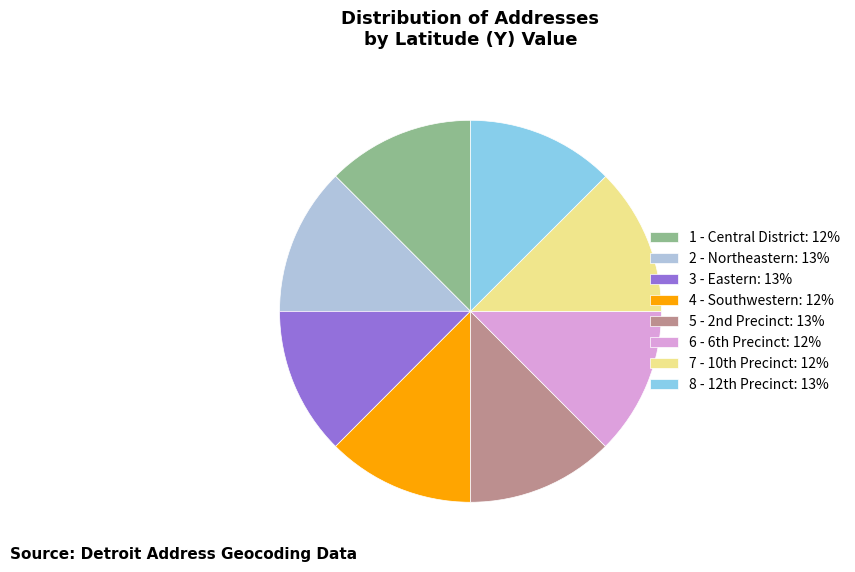

Does 1 - Central District: 12% represent more than half of the total?

No